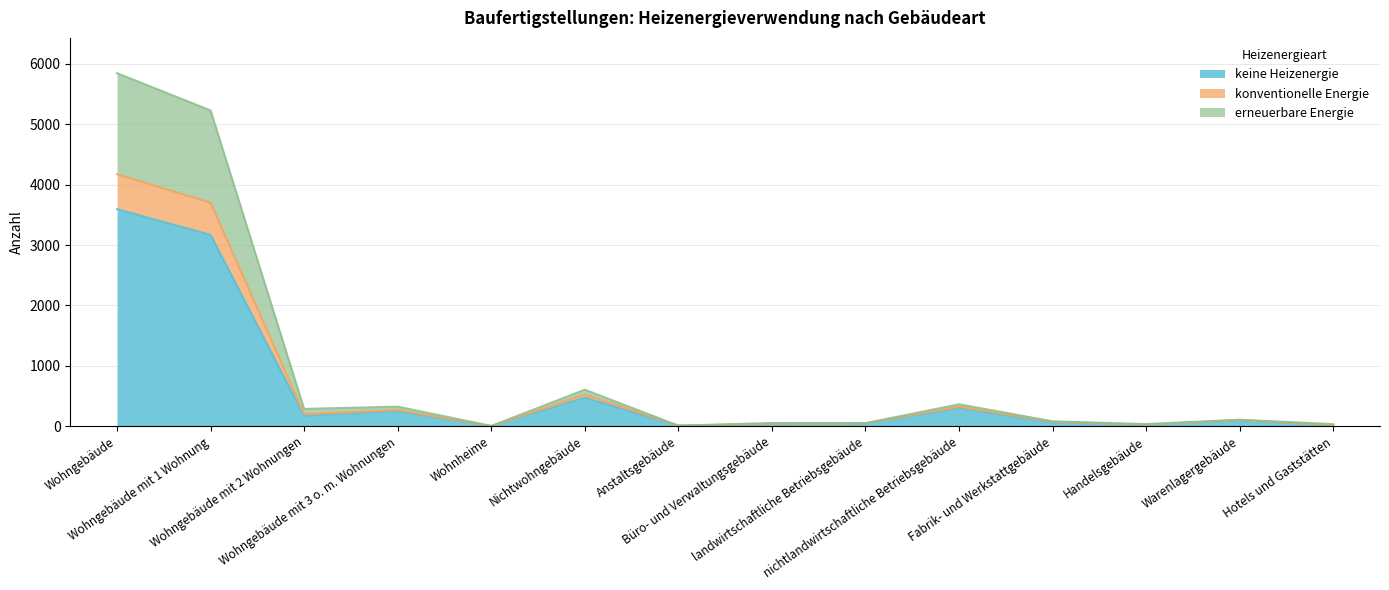

What is the highest value of the keine Heizenergie series?

3594